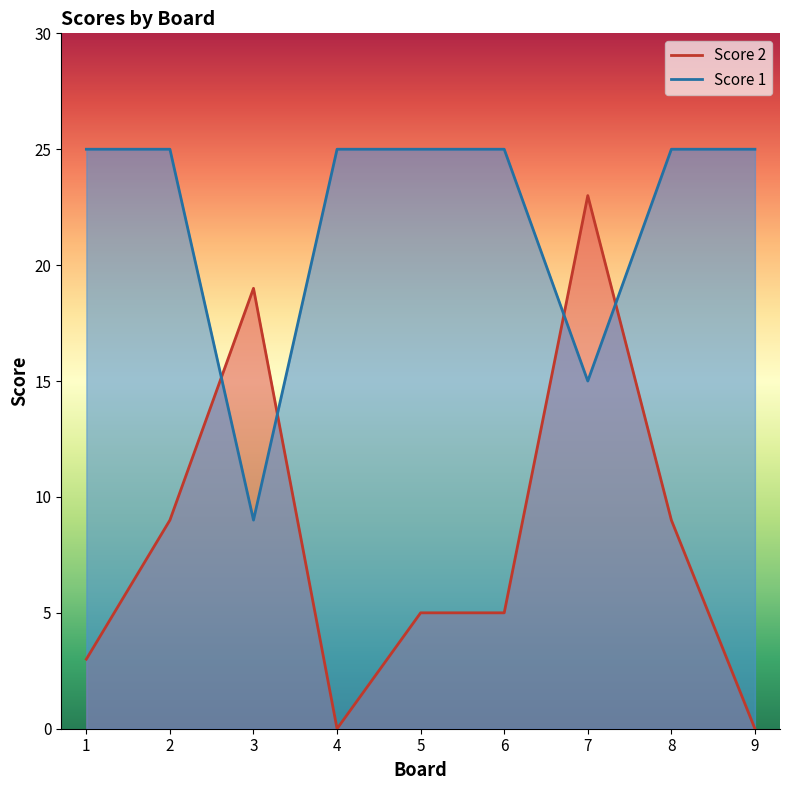

Which has a higher value, 8 or 7?

7